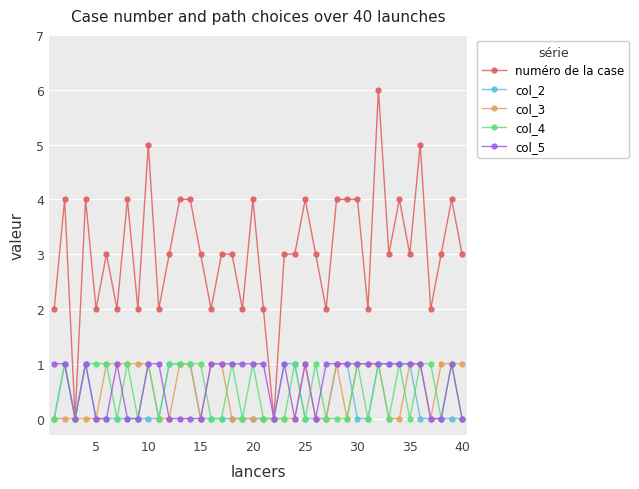

Reading left to right, list all the values displayed in this chart.

numéro de la case: 2	4	0	4	2	3	2	4	2	5	2	3	4	4	3	2	3	3	2	4	2	0	3	3	4	3	2	4	4	4	2	6	3	4	3	5	2	3	4	3
col_2: 0	1	0	1	0	0	0	0	0	0	0	1	1	1	0	0	0	0	0	0	0	0	1	1	0	0	0	1	1	0	0	1	1	1	1	0	0	0	0	0
col_3: 0	0	0	0	0	1	1	1	1	1	0	0	1	1	0	1	1	0	0	0	0	0	0	0	1	0	0	1	0	1	1	1	0	0	1	1	0	1	1	1
col_4: 0	1	0	1	1	1	0	1	0	1	0	1	1	1	1	0	0	1	0	1	0	0	0	1	0	1	0	0	0	1	0	1	0	1	0	1	1	0	1	0
col_5: 1	1	0	1	0	0	1	0	0	1	1	0	0	0	0	1	1	1	1	1	1	0	1	0	1	0	1	1	1	1	1	1	1	1	1	1	0	0	1	0